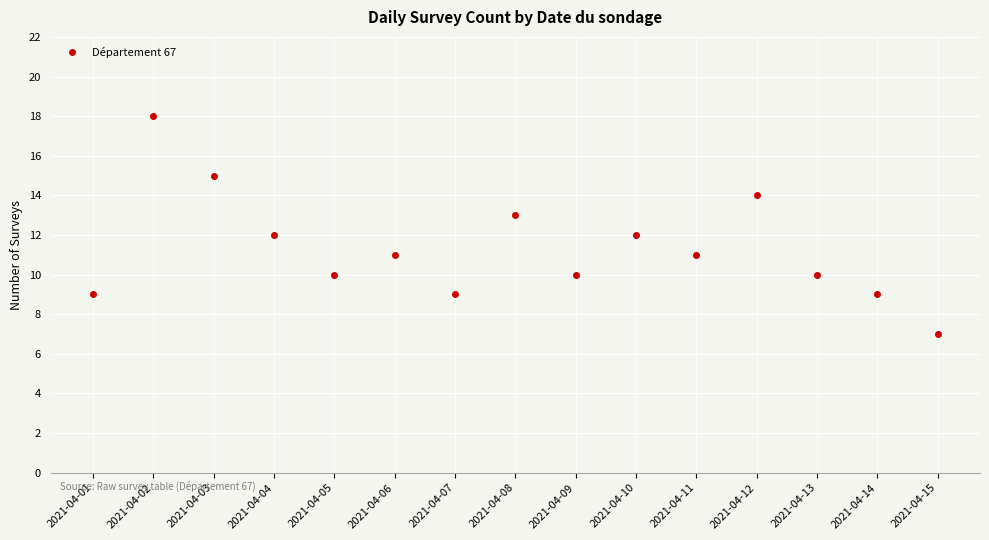

Where does the data first go above 11?

2021-04-02